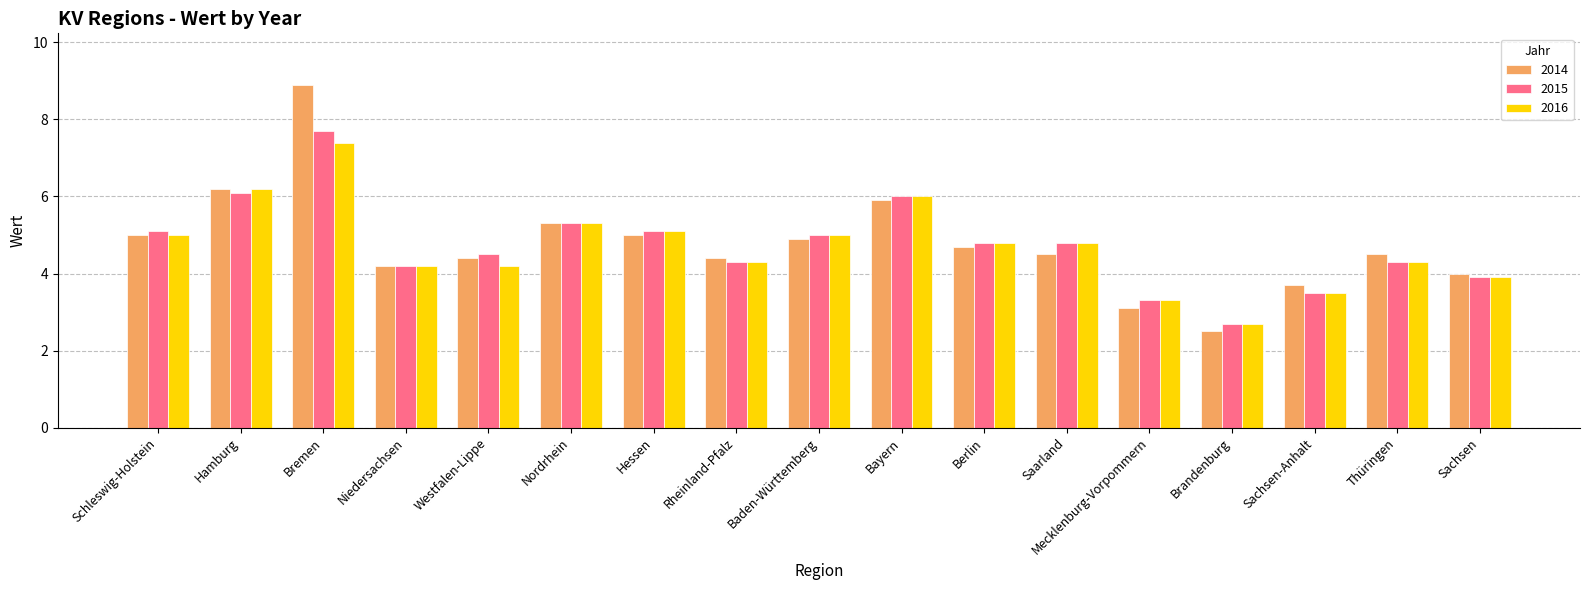

At which category is the sum across all series the highest?

Bremen